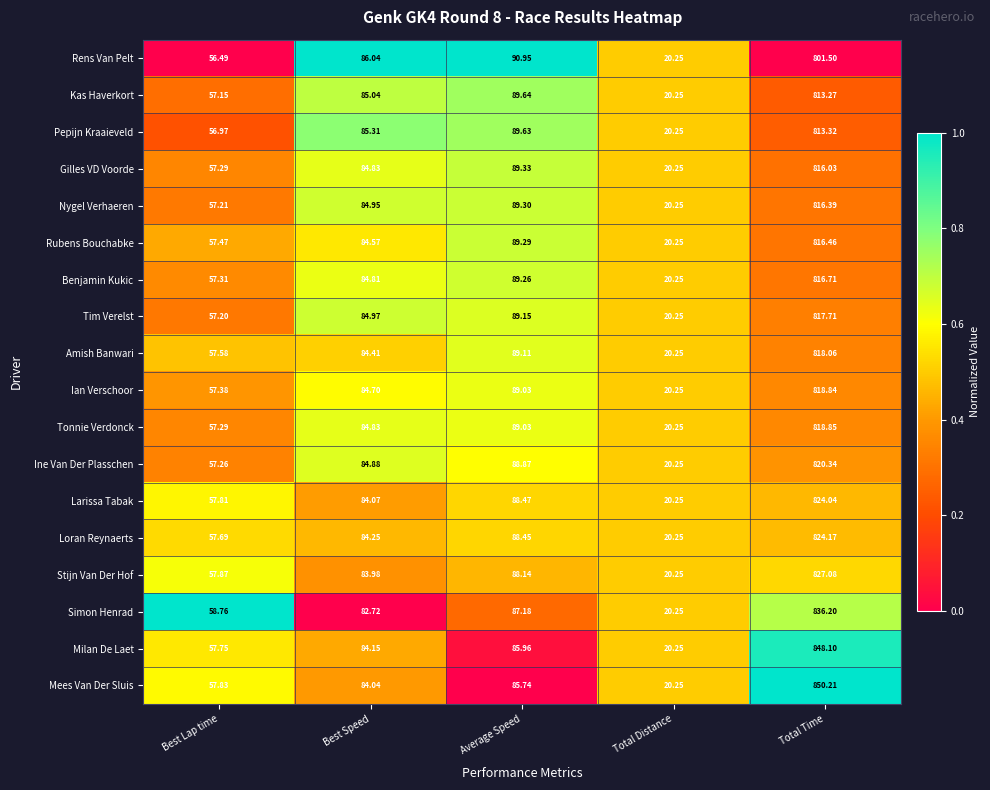

List the series in order of their peak value, highest first.

Mees Van Der Sluis, Milan De Laet, Simon Henrad, Stijn Van Der Hof, Loran Reynaerts, Larissa Tabak, Ine Van Der Plasschen, Tonnie Verdonck, Ian Verschoor, Amish Banwari, Tim Verelst, Benjamin Kukic, Rubens Bouchabke, Nygel Verhaeren, Gilles VD Voorde, Pepijn Kraaieveld, Kas Haverkort, Rens Van Pelt